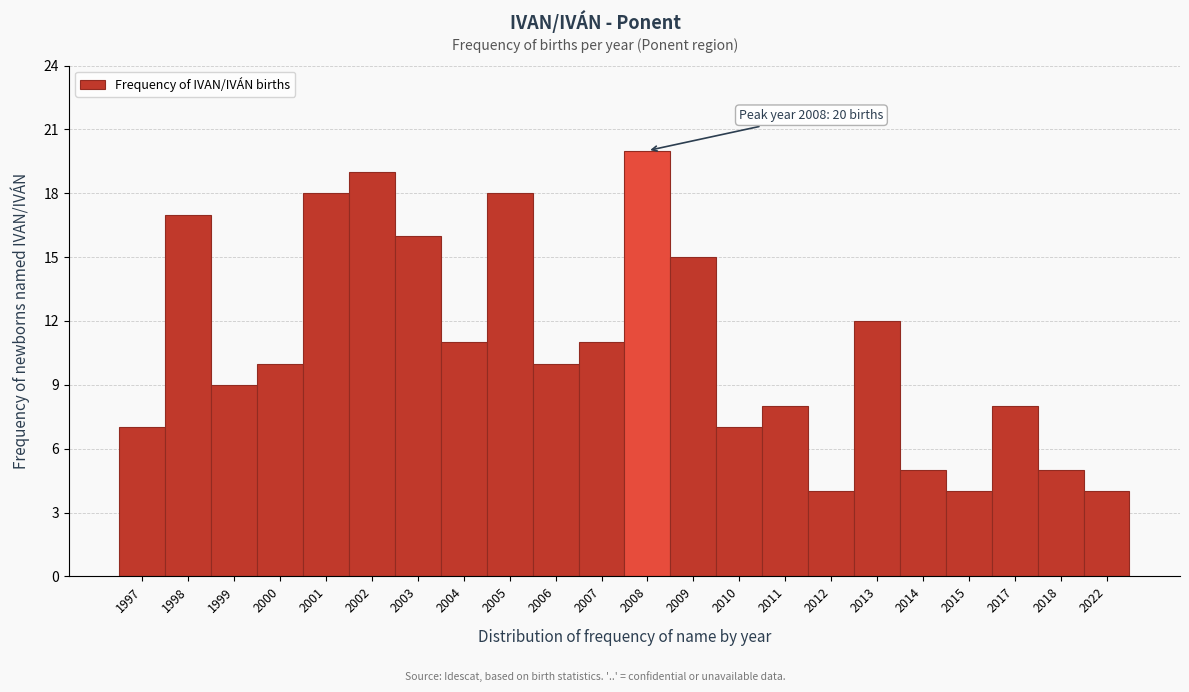

Reading right to left, extract all data points from this chart.

4	5	8	4	5	12	4	8	7	15	20	11	10	18	11	16	19	18	10	9	17	7